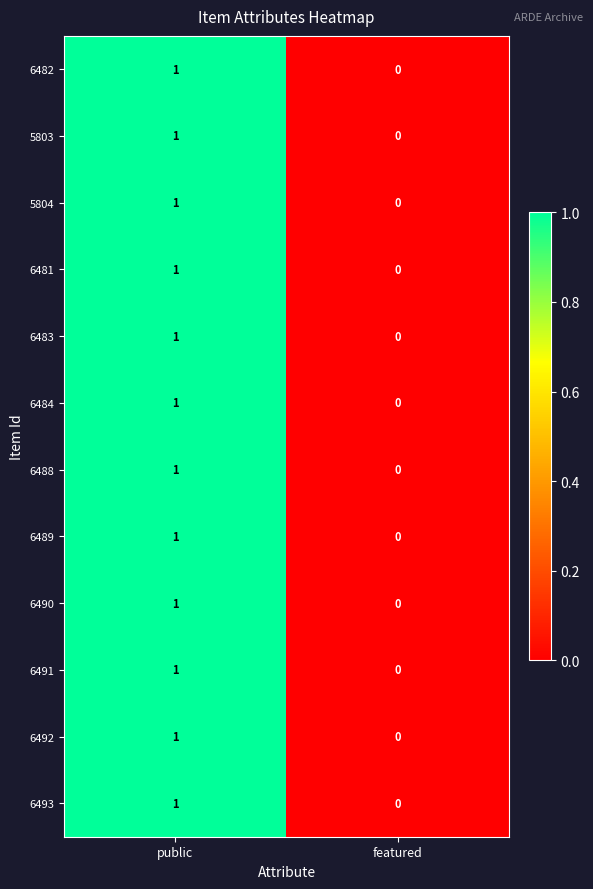

Reading left to right, extract all data points from this chart.

6482: public=1	featured=0
5803: public=1	featured=0
5804: public=1	featured=0
6481: public=1	featured=0
6483: public=1	featured=0
6484: public=1	featured=0
6488: public=1	featured=0
6489: public=1	featured=0
6490: public=1	featured=0
6491: public=1	featured=0
6492: public=1	featured=0
6493: public=1	featured=0